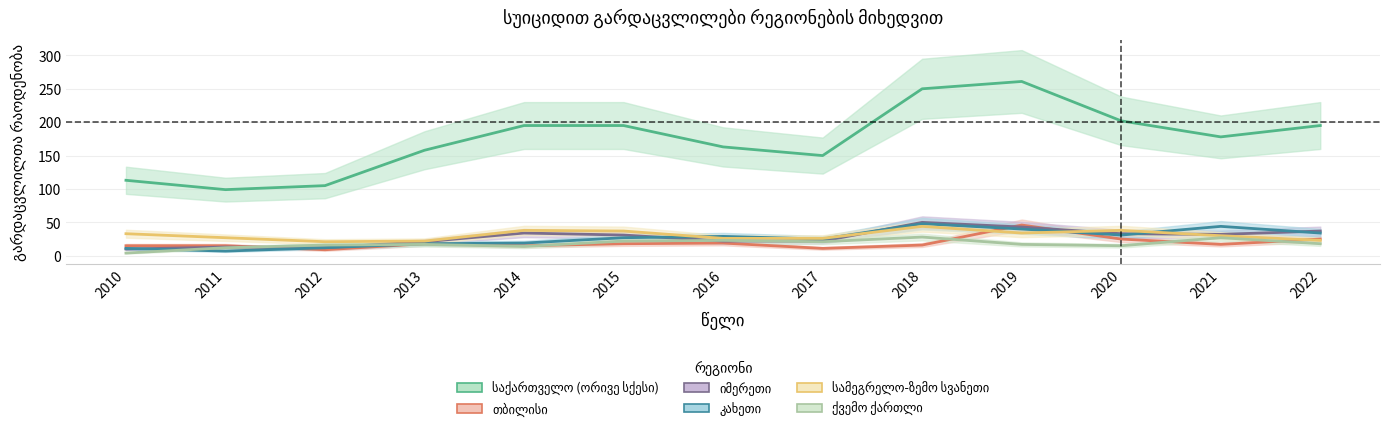

What is the value of the იმერეთი point at the 8th from the left?

22